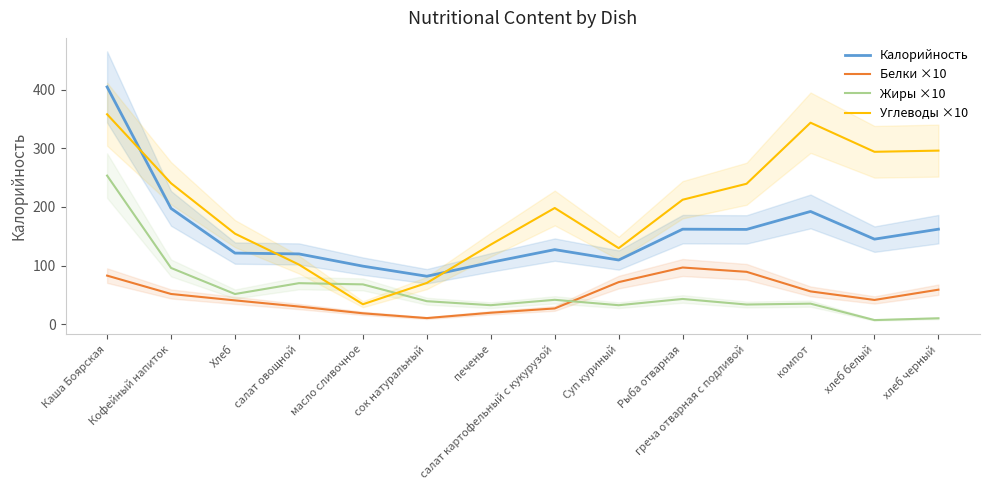

At хлеб черный, list the series in order from largest to smallest.

Углеводы ×10, Калорийность, Белки ×10, Жиры ×10